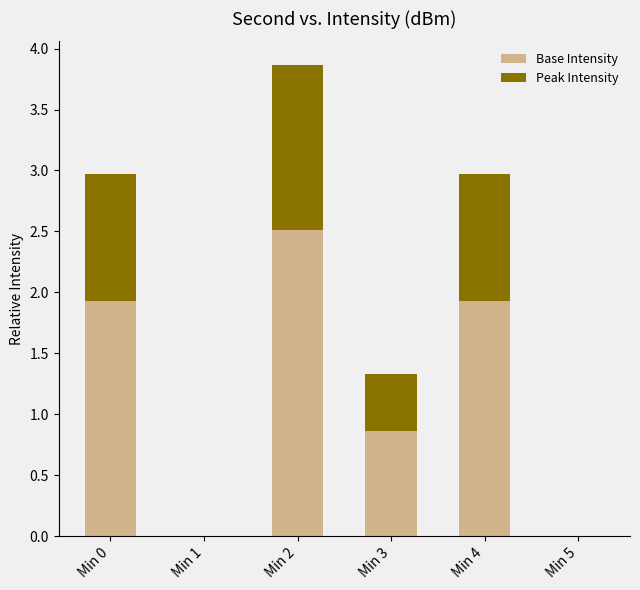

What is the sum of all Base Intensity values?

7.2